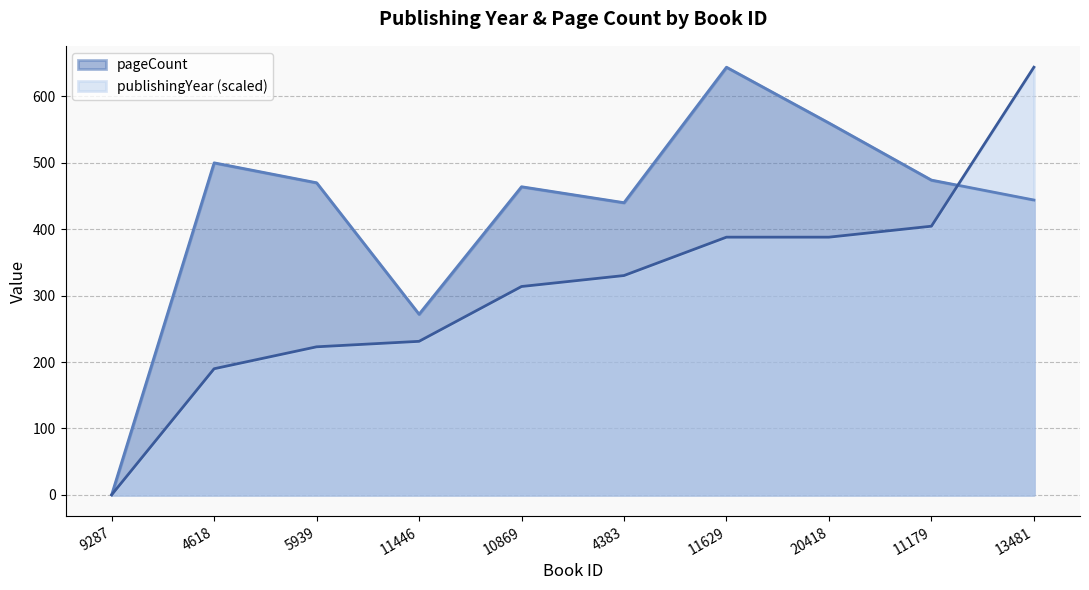

At which label does publishingYear reach its peak?

13481